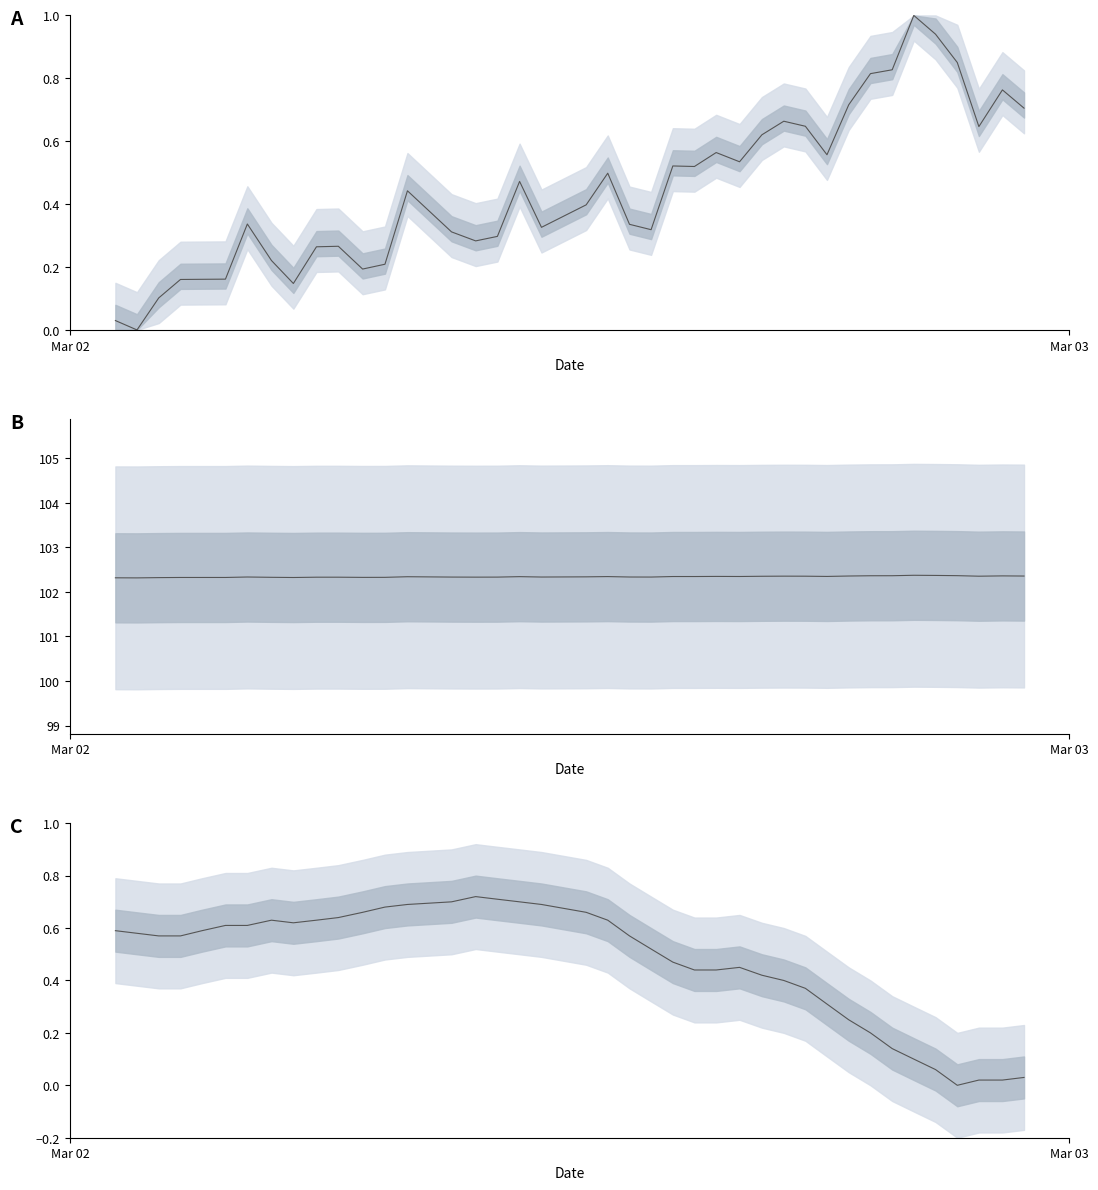

Does the chart display data point markers on the line(s)?

No